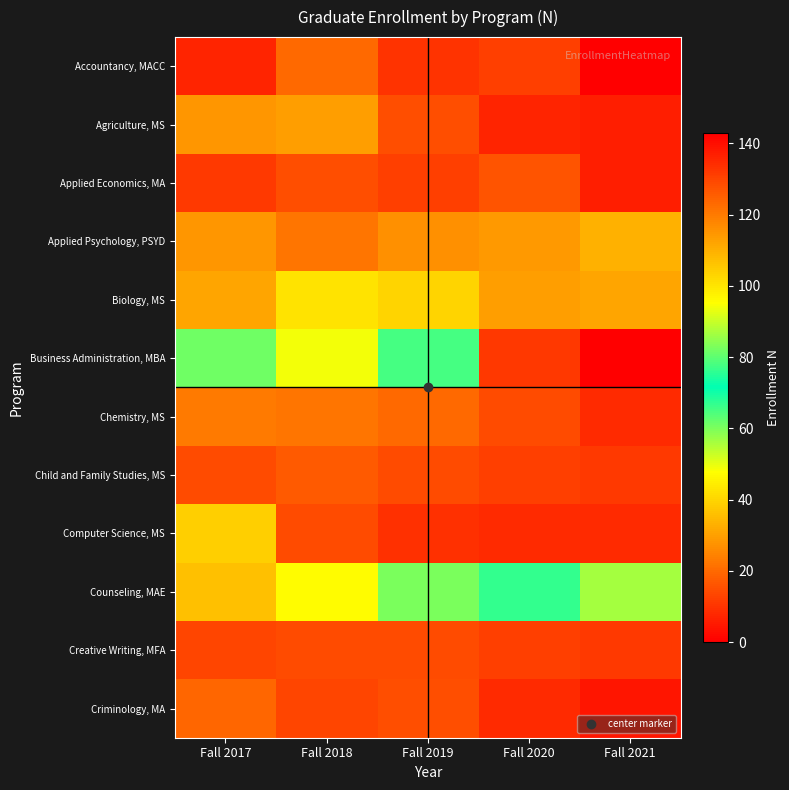

What is the total value across all series at Fall 2020?

347